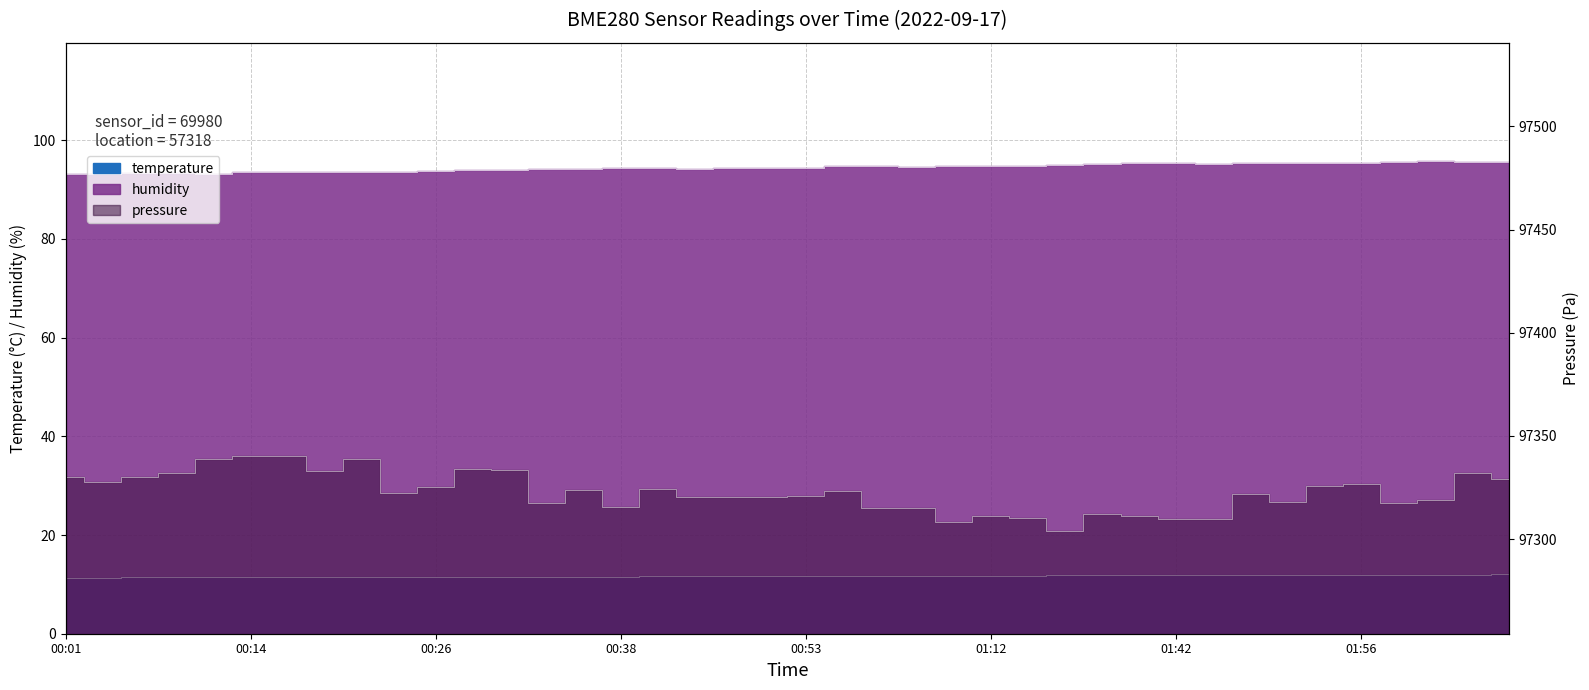

How many categories are shown in the chart?

40